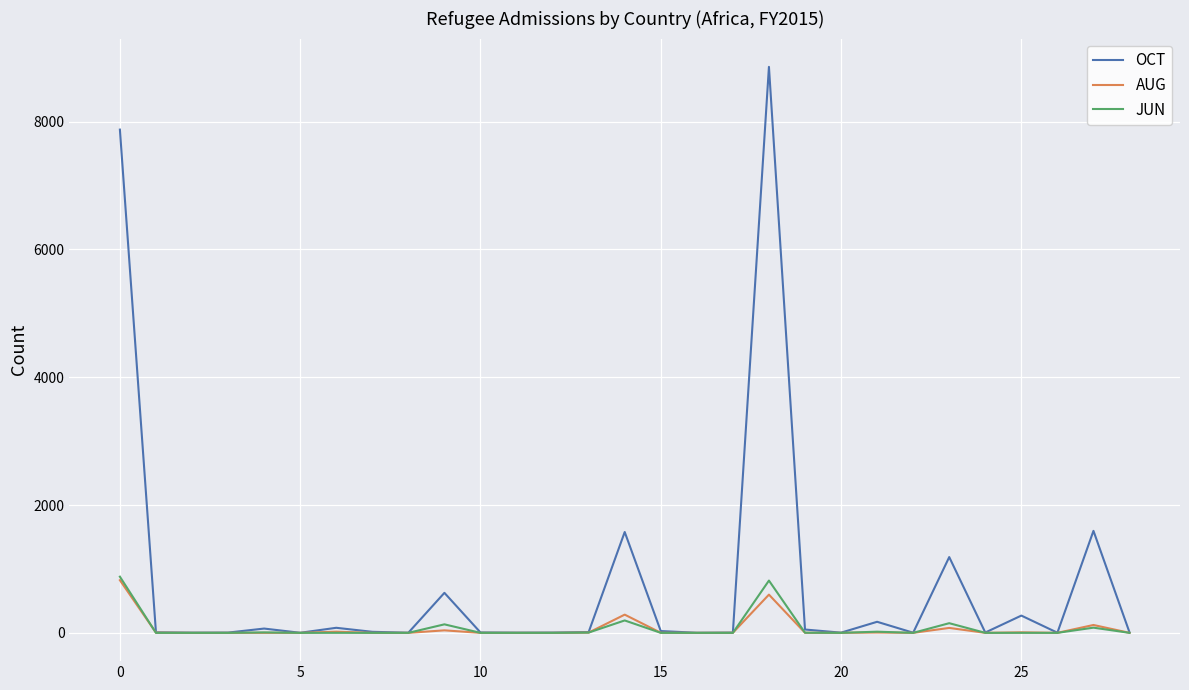

Which series has the largest range (max minus min)?

OCT